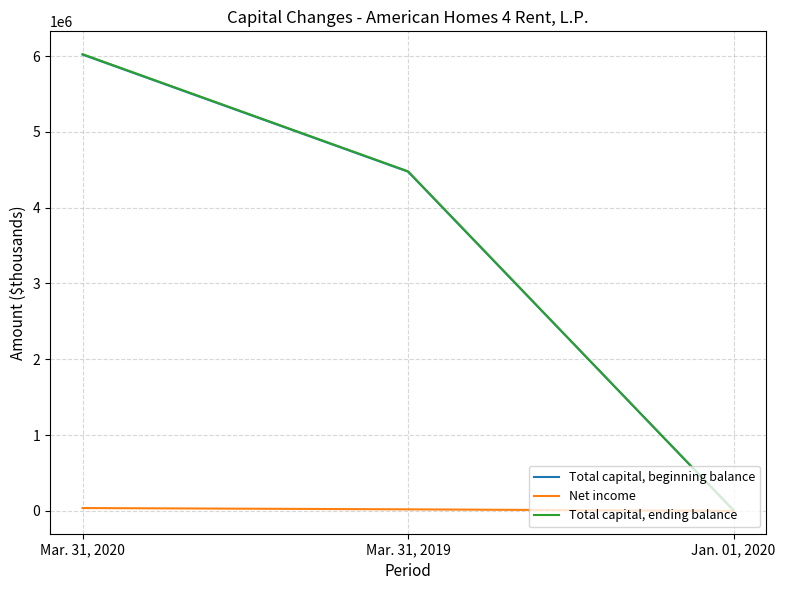

How many lines are shown in the chart?

3